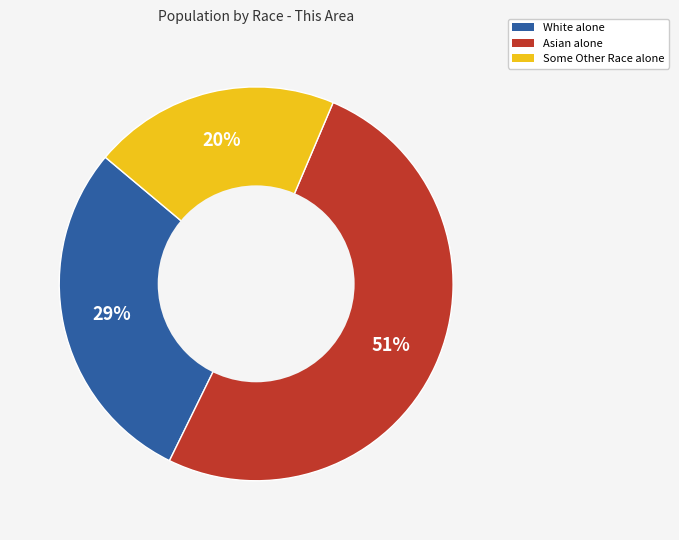

Is it true that White alone is 29% of the pie?

True